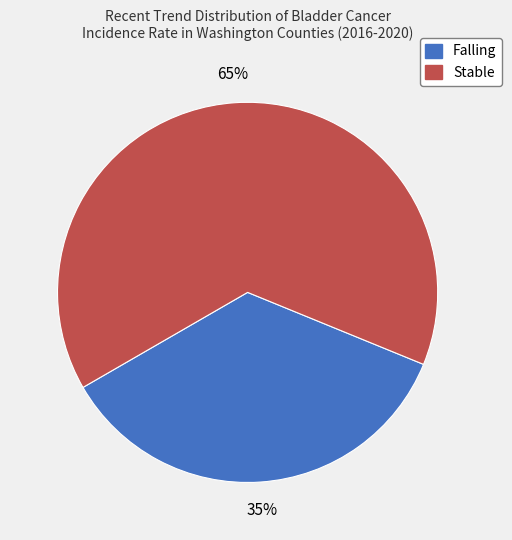

Is there a majority slice in this chart?

Yes